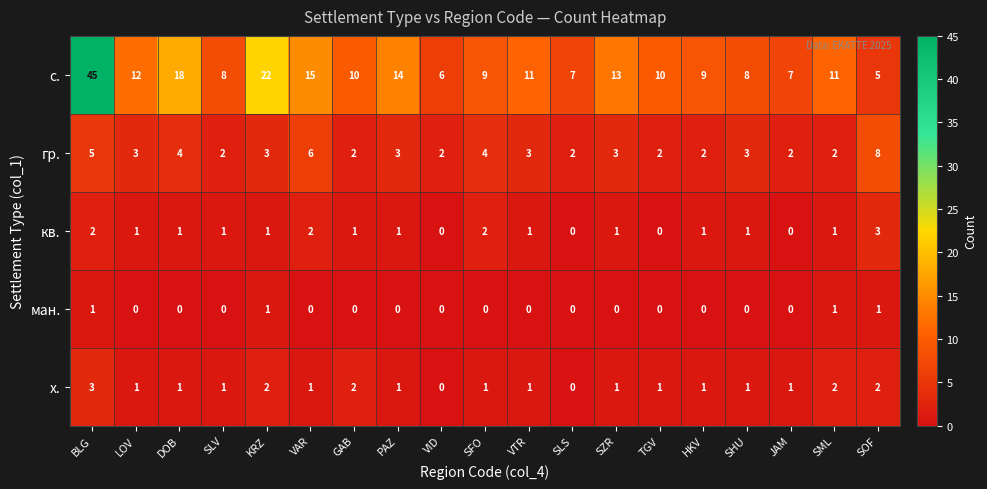

What is the difference between the с. values at LOV and HKV?

3